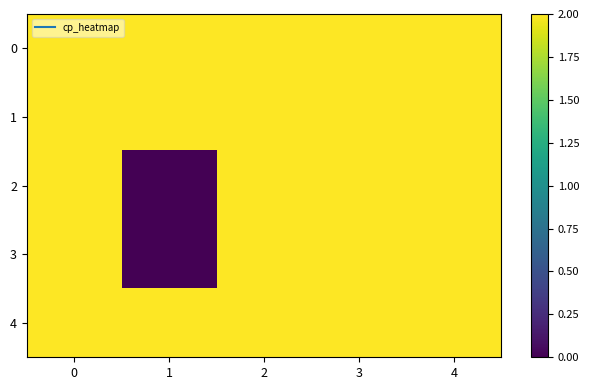

At how many categories does at least one series exceed 1?

5